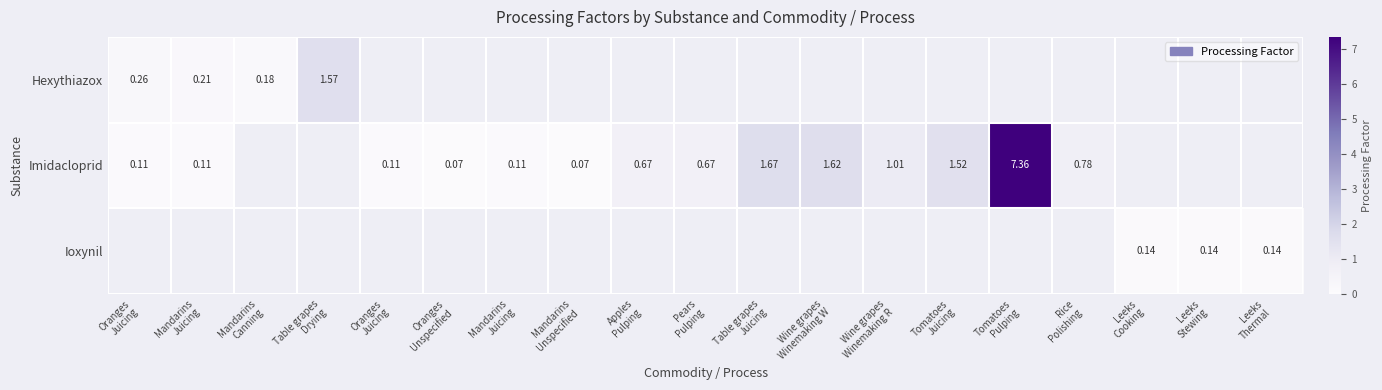

At how many categories does at least one series exceed 1?

6